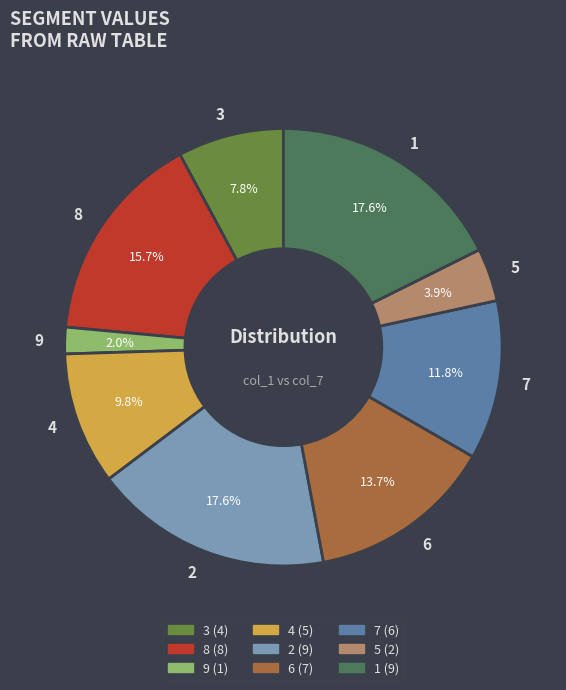

Is 4 the majority of the pie?

No